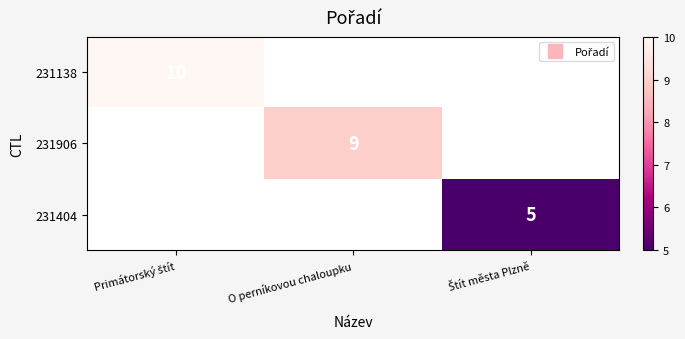

Is it true that 231138 equals 10.0 at Primátorský štít?

True